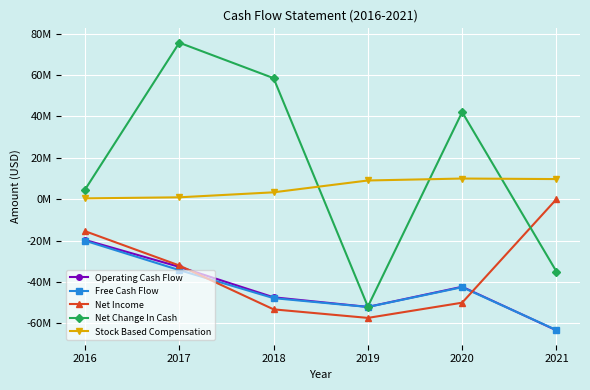

Is this an area chart (filled region under the line)?

No